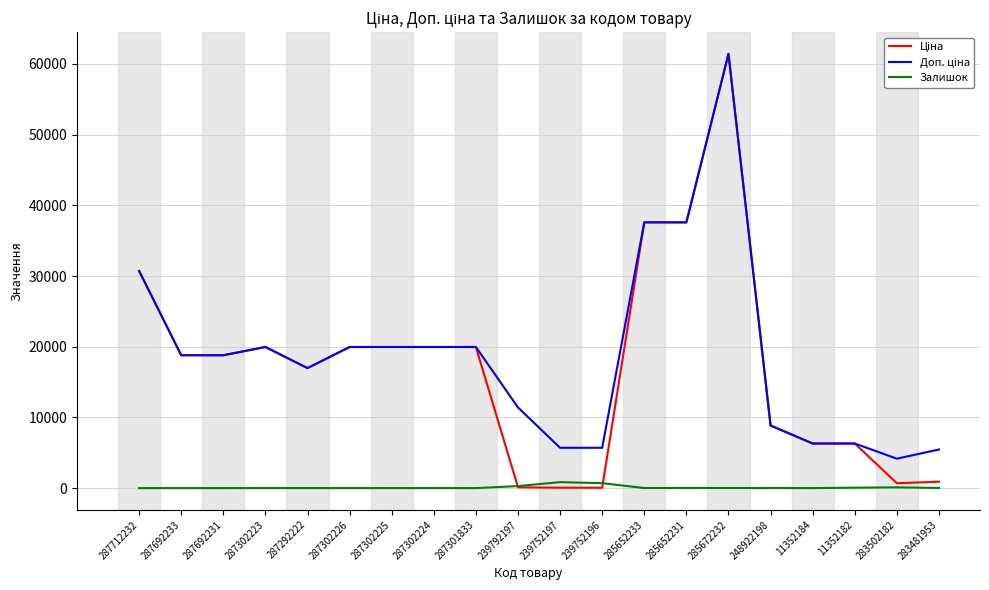

Which category has the highest value across all series?

285672232